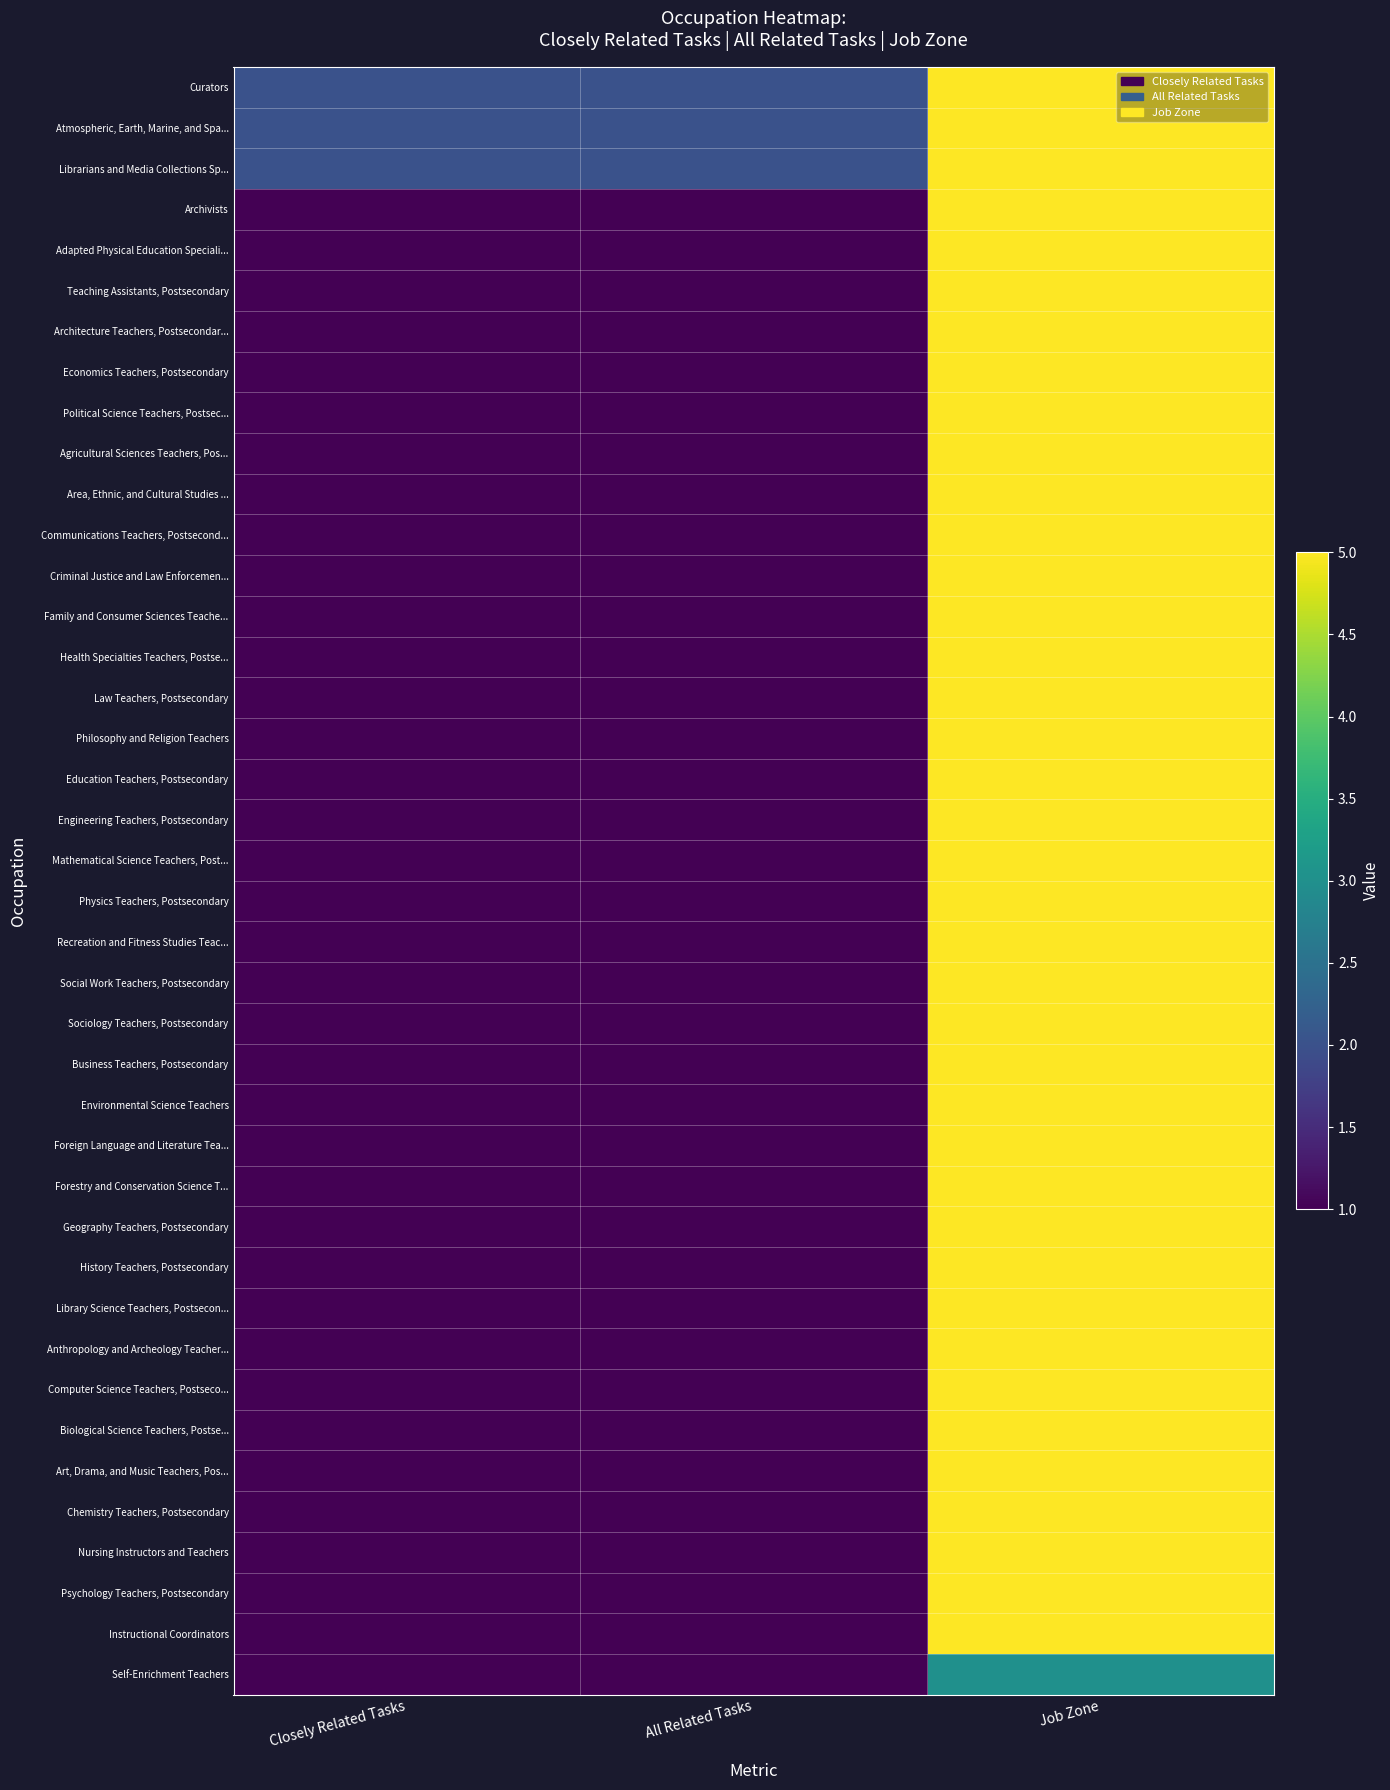

Reading left to right, extract all data points from this chart.

Curators: Closely Related Tasks=2	All Related Tasks=2	Job Zone=5
Atmospheric, Earth, Marine, and Spa...: Closely Related Tasks=2	All Related Tasks=2	Job Zone=5
Librarians and Media Collections Sp...: Closely Related Tasks=2	All Related Tasks=2	Job Zone=5
Archivists: Closely Related Tasks=1	All Related Tasks=1	Job Zone=5
Adapted Physical Education Speciali...: Closely Related Tasks=1	All Related Tasks=1	Job Zone=5
Teaching Assistants, Postsecondary: Closely Related Tasks=1	All Related Tasks=1	Job Zone=5
Architecture Teachers, Postsecondar...: Closely Related Tasks=1	All Related Tasks=1	Job Zone=5
Economics Teachers, Postsecondary: Closely Related Tasks=1	All Related Tasks=1	Job Zone=5
Political Science Teachers, Postsec...: Closely Related Tasks=1	All Related Tasks=1	Job Zone=5
Agricultural Sciences Teachers, Pos...: Closely Related Tasks=1	All Related Tasks=1	Job Zone=5
Area, Ethnic, and Cultural Studies ...: Closely Related Tasks=1	All Related Tasks=1	Job Zone=5
Communications Teachers, Postsecond...: Closely Related Tasks=1	All Related Tasks=1	Job Zone=5
Criminal Justice and Law Enforcemen...: Closely Related Tasks=1	All Related Tasks=1	Job Zone=5
Family and Consumer Sciences Teache...: Closely Related Tasks=1	All Related Tasks=1	Job Zone=5
Health Specialties Teachers, Postse...: Closely Related Tasks=1	All Related Tasks=1	Job Zone=5
Law Teachers, Postsecondary: Closely Related Tasks=1	All Related Tasks=1	Job Zone=5
Philosophy and Religion Teachers: Closely Related Tasks=1	All Related Tasks=1	Job Zone=5
Education Teachers, Postsecondary: Closely Related Tasks=1	All Related Tasks=1	Job Zone=5
Engineering Teachers, Postsecondary: Closely Related Tasks=1	All Related Tasks=1	Job Zone=5
Mathematical Science Teachers, Post...: Closely Related Tasks=1	All Related Tasks=1	Job Zone=5
Physics Teachers, Postsecondary: Closely Related Tasks=1	All Related Tasks=1	Job Zone=5
Recreation and Fitness Studies Teac...: Closely Related Tasks=1	All Related Tasks=1	Job Zone=5
Social Work Teachers, Postsecondary: Closely Related Tasks=1	All Related Tasks=1	Job Zone=5
Sociology Teachers, Postsecondary: Closely Related Tasks=1	All Related Tasks=1	Job Zone=5
Business Teachers, Postsecondary: Closely Related Tasks=1	All Related Tasks=1	Job Zone=5
Environmental Science Teachers: Closely Related Tasks=1	All Related Tasks=1	Job Zone=5
Foreign Language and Literature Tea...: Closely Related Tasks=1	All Related Tasks=1	Job Zone=5
Forestry and Conservation Science T...: Closely Related Tasks=1	All Related Tasks=1	Job Zone=5
Geography Teachers, Postsecondary: Closely Related Tasks=1	All Related Tasks=1	Job Zone=5
History Teachers, Postsecondary: Closely Related Tasks=1	All Related Tasks=1	Job Zone=5
Library Science Teachers, Postsecon...: Closely Related Tasks=1	All Related Tasks=1	Job Zone=5
Anthropology and Archeology Teacher...: Closely Related Tasks=1	All Related Tasks=1	Job Zone=5
Computer Science Teachers, Postseco...: Closely Related Tasks=1	All Related Tasks=1	Job Zone=5
Biological Science Teachers, Postse...: Closely Related Tasks=1	All Related Tasks=1	Job Zone=5
Art, Drama, and Music Teachers, Pos...: Closely Related Tasks=1	All Related Tasks=1	Job Zone=5
Chemistry Teachers, Postsecondary: Closely Related Tasks=1	All Related Tasks=1	Job Zone=5
Nursing Instructors and Teachers: Closely Related Tasks=1	All Related Tasks=1	Job Zone=5
Psychology Teachers, Postsecondary: Closely Related Tasks=1	All Related Tasks=1	Job Zone=5
Instructional Coordinators: Closely Related Tasks=1	All Related Tasks=1	Job Zone=5
Self-Enrichment Teachers: Closely Related Tasks=1	All Related Tasks=1	Job Zone=3